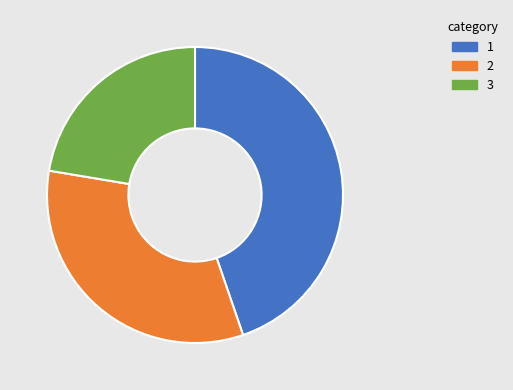

Rank the categories by value from lowest to highest.

3, 2, 1